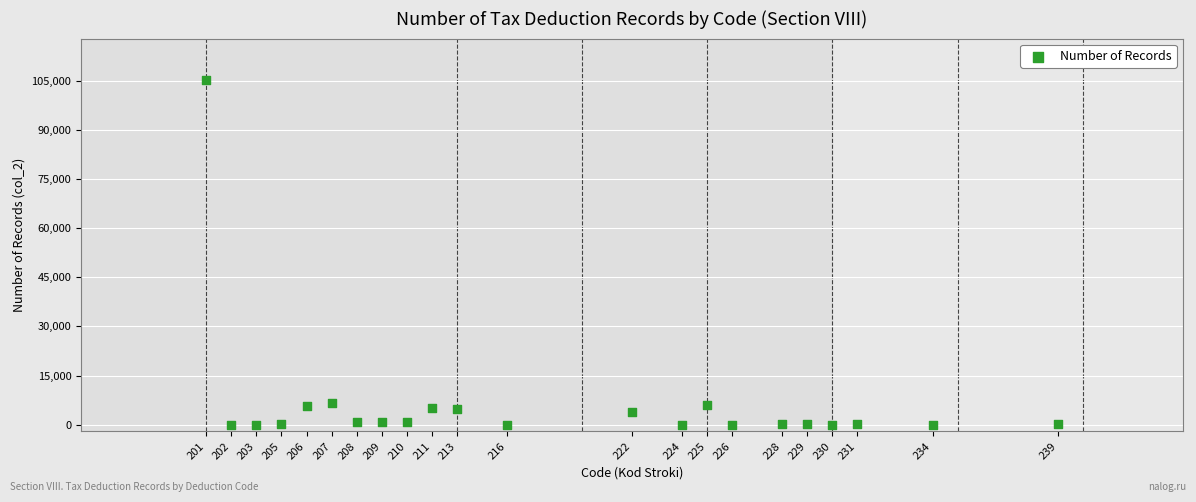

What is the range of Y values (max minus min)?

105165